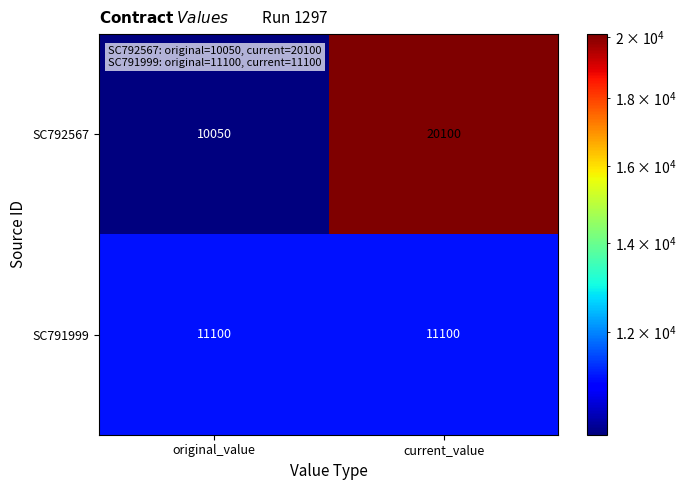

At which category is the sum across all series the highest?

current_value